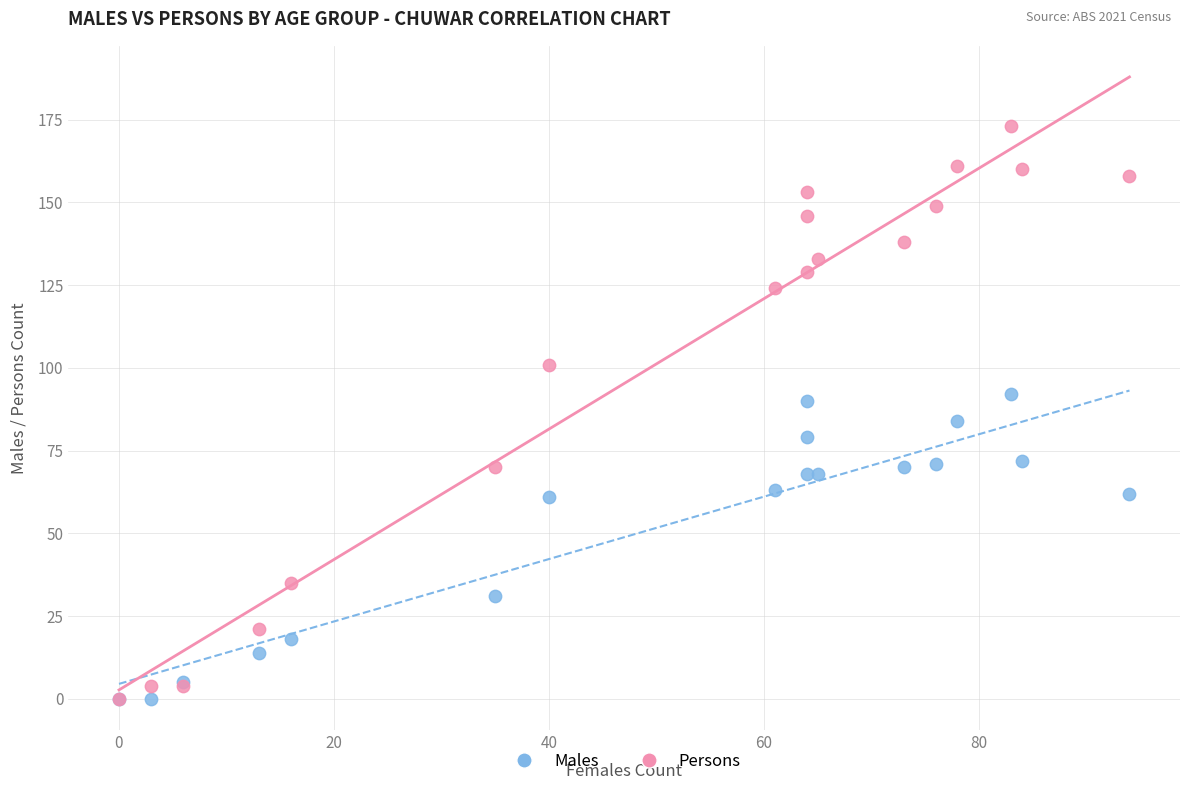

Which series has the largest Y range (max minus min)?

Persons